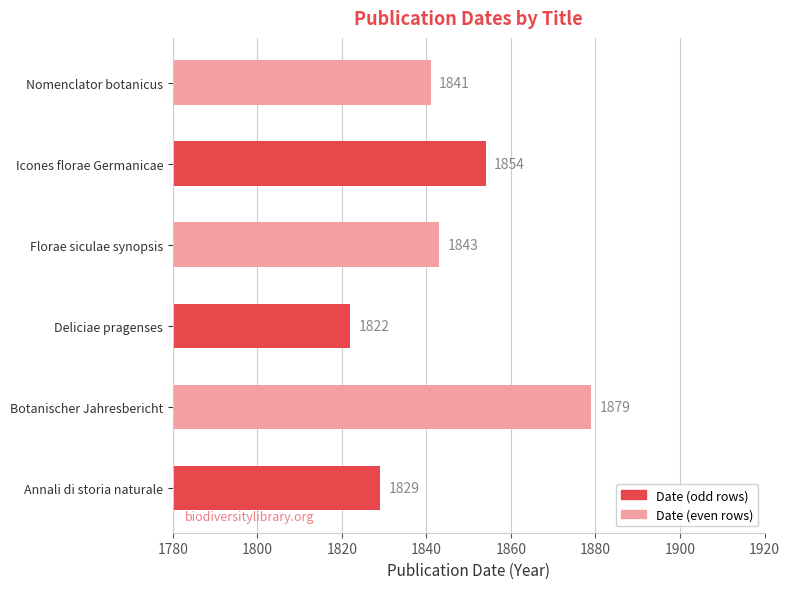

Between Nomenclator botanicus and Deliciae pragenses, which is larger?

Nomenclator botanicus